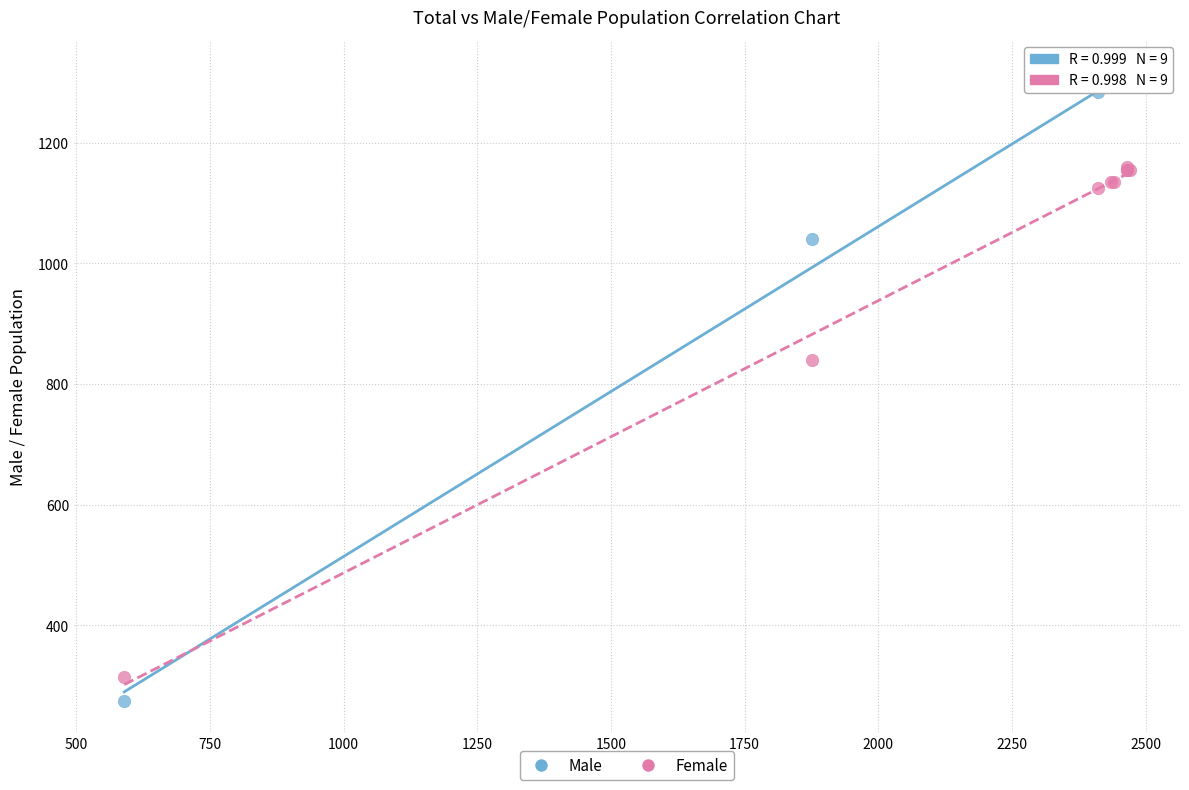

Which series has the largest Y range (max minus min)?

Male